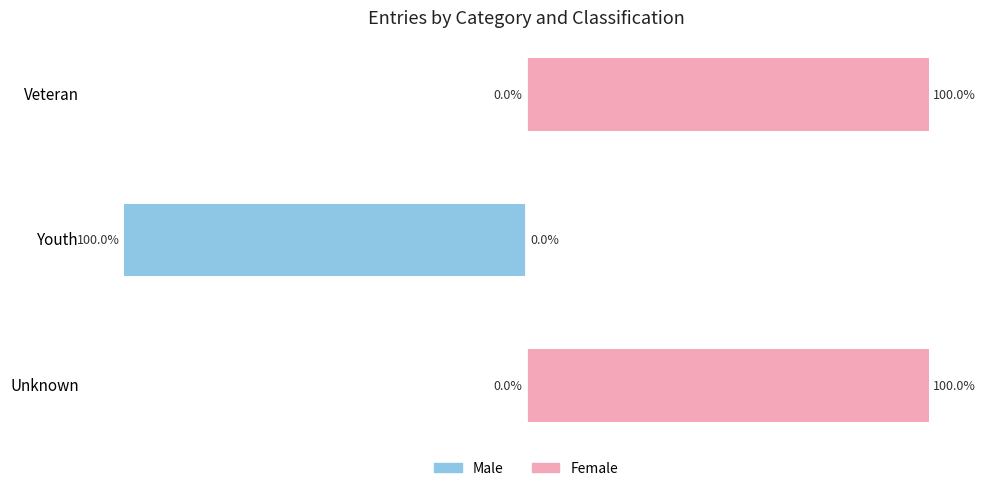

The Male series shows 0 at Unknown. True or false?

True